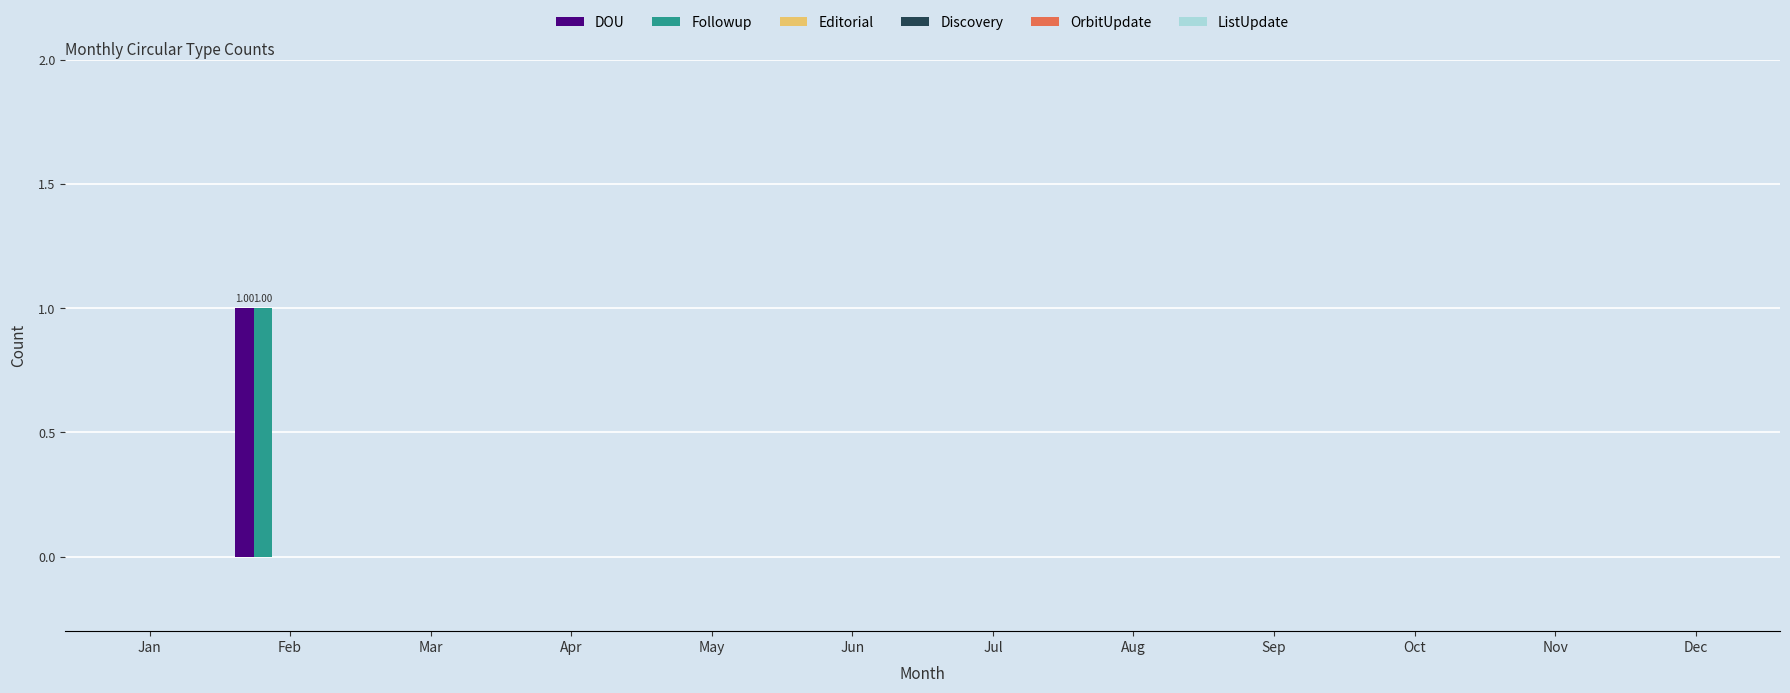

Reading right to left, transcribe all the data shown in this chart.

DOU: 0	0	0	0	0	0	0	0	0	0	1	0
Followup: 0	0	0	0	0	0	0	0	0	0	1	0
Editorial: 0	0	0	0	0	0	0	0	0	0	0	0
Discovery: 0	0	0	0	0	0	0	0	0	0	0	0
OrbitUpdate: 0	0	0	0	0	0	0	0	0	0	0	0
ListUpdate: 0	0	0	0	0	0	0	0	0	0	0	0